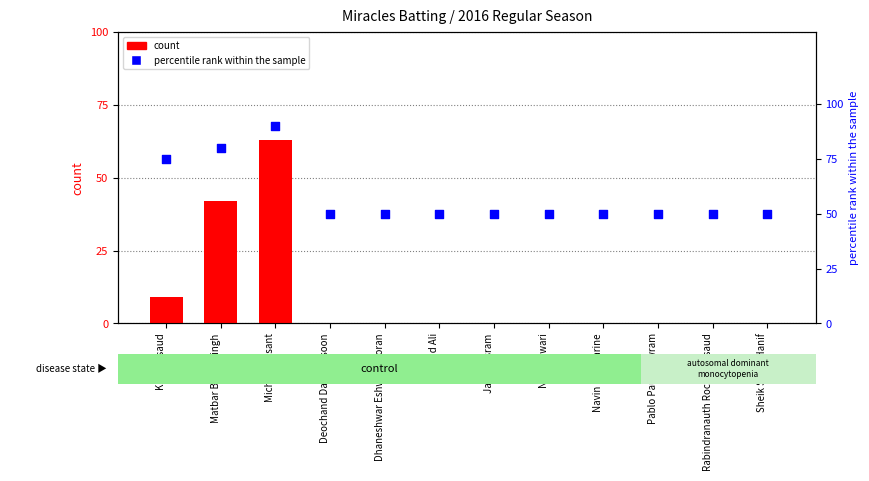

Which series reaches the maximum Y coordinate?

percentile rank within the sample